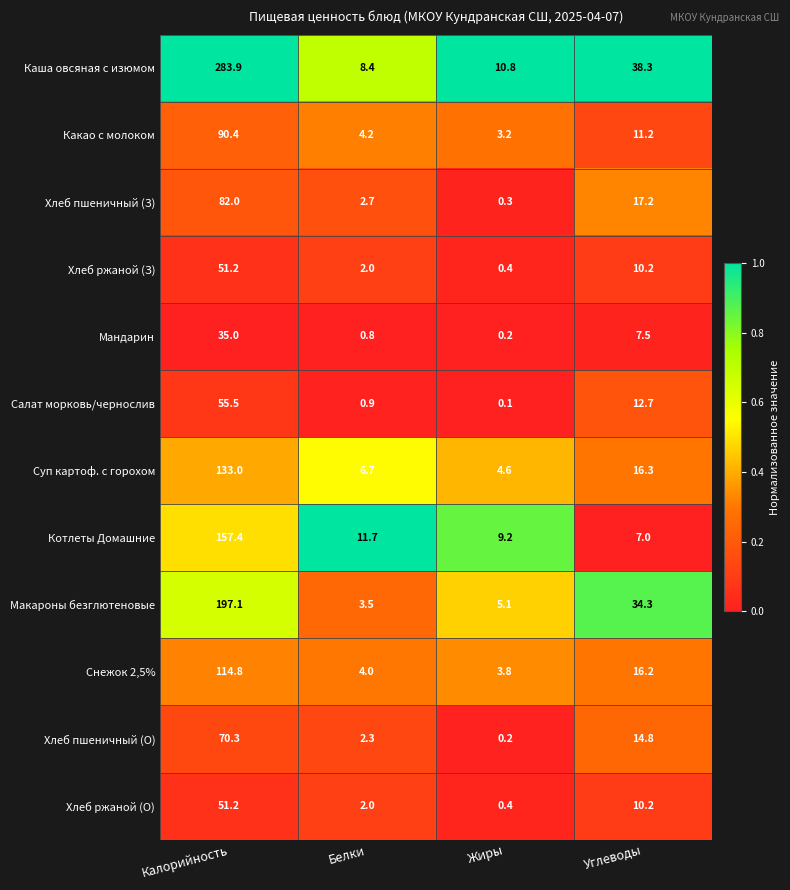

At which label is Хлеб ржаной (О) closest to 25?

Углеводы